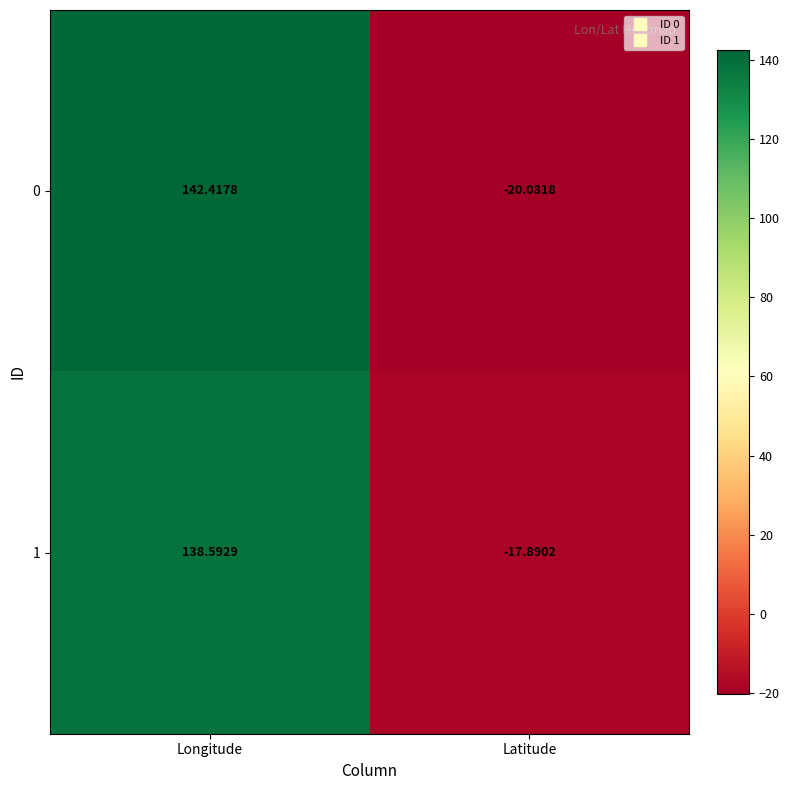

At Latitude, list the series in order from smallest to largest.

0, 1